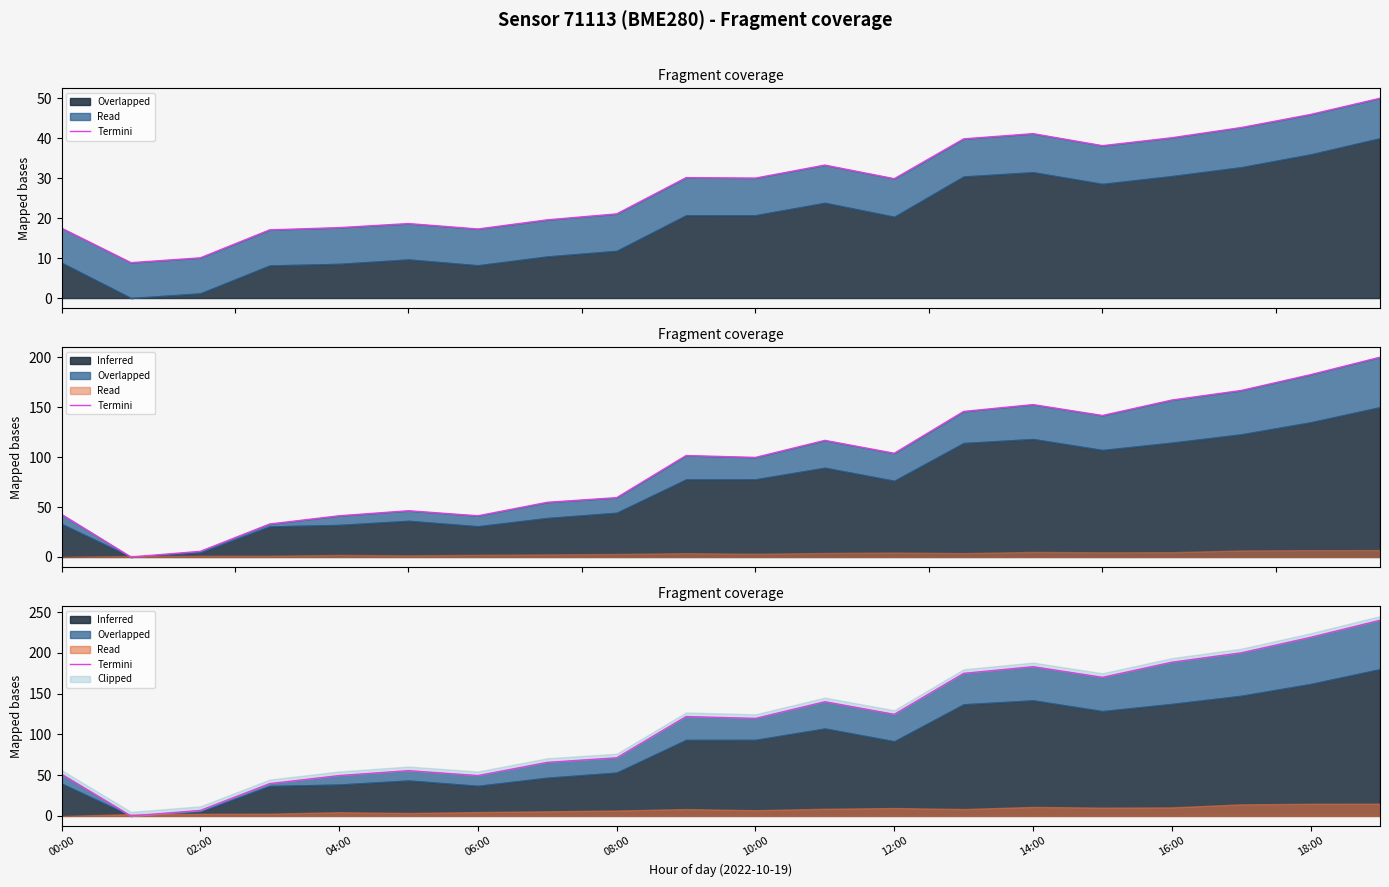

What is the difference between the maximum and minimum values?

240.0